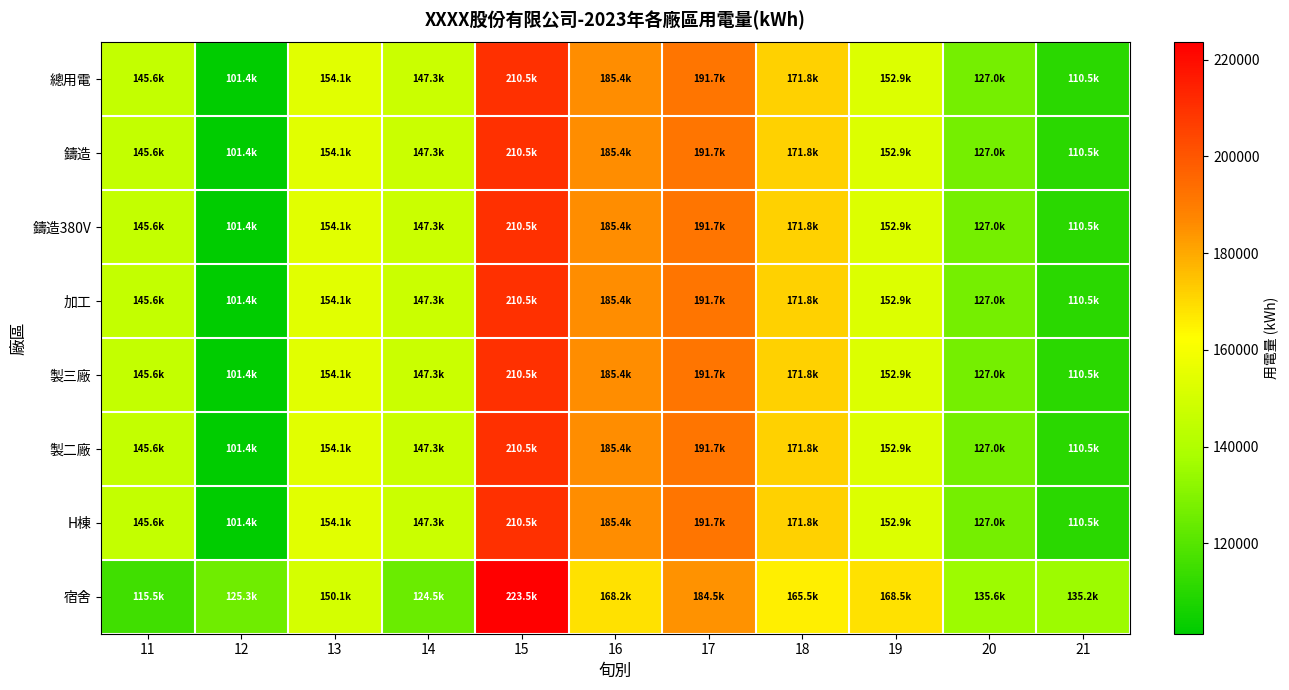

Reading left to right, transcribe all the data shown in this chart.

總用電: 11=145560.6	12=101351.5	13=154144.3	14=147259.8	15=210479.7	16=185358.1	17=191718.5	18=171797.0	19=152864.4	20=126978.0	21=110548.9
鑄造: 11=145560.6	12=101351.5	13=154144.3	14=147259.8	15=210479.7	16=185358.1	17=191718.5	18=171797.0	19=152864.4	20=126978.0	21=110548.9
鑄造380V: 11=145560.6	12=101351.5	13=154144.3	14=147259.8	15=210479.7	16=185358.1	17=191718.5	18=171797.0	19=152864.4	20=126978.0	21=110548.9
加工: 11=145560.6	12=101351.5	13=154144.3	14=147259.8	15=210479.7	16=185358.1	17=191718.5	18=171797.0	19=152864.4	20=126978.0	21=110548.9
製三廠: 11=145560.6	12=101351.5	13=154144.3	14=147259.8	15=210479.7	16=185358.1	17=191718.5	18=171797.0	19=152864.4	20=126978.0	21=110548.9
製二廠: 11=145560.6	12=101351.5	13=154144.3	14=147259.8	15=210479.7	16=185358.1	17=191718.5	18=171797.0	19=152864.4	20=126978.0	21=110548.9
H棟: 11=145560.6	12=101351.5	13=154144.3	14=147259.8	15=210479.7	16=185358.1	17=191718.5	18=171797.0	19=152864.4	20=126978.0	21=110548.9
宿舍: 11=115521.0	12=125315.0	13=150055.3	14=124544.0	15=223541.0	16=168240.0	17=184541.0	18=165458.0	19=168541.0	20=135555.0	21=135247.0